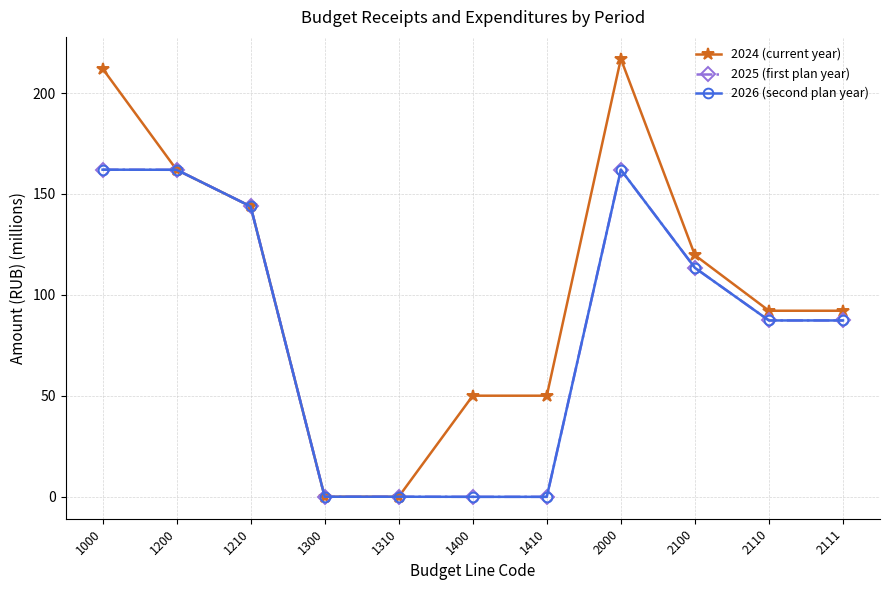

Is this an area chart (filled region under the line)?

No